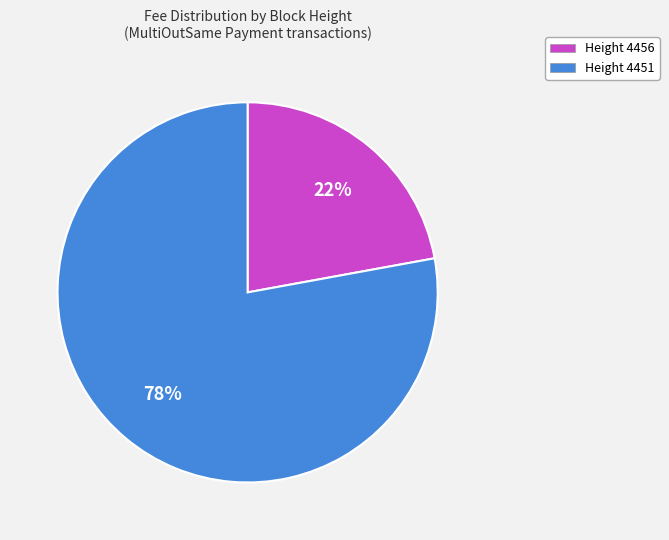

Is there any slice that represents more than half of the pie?

Yes